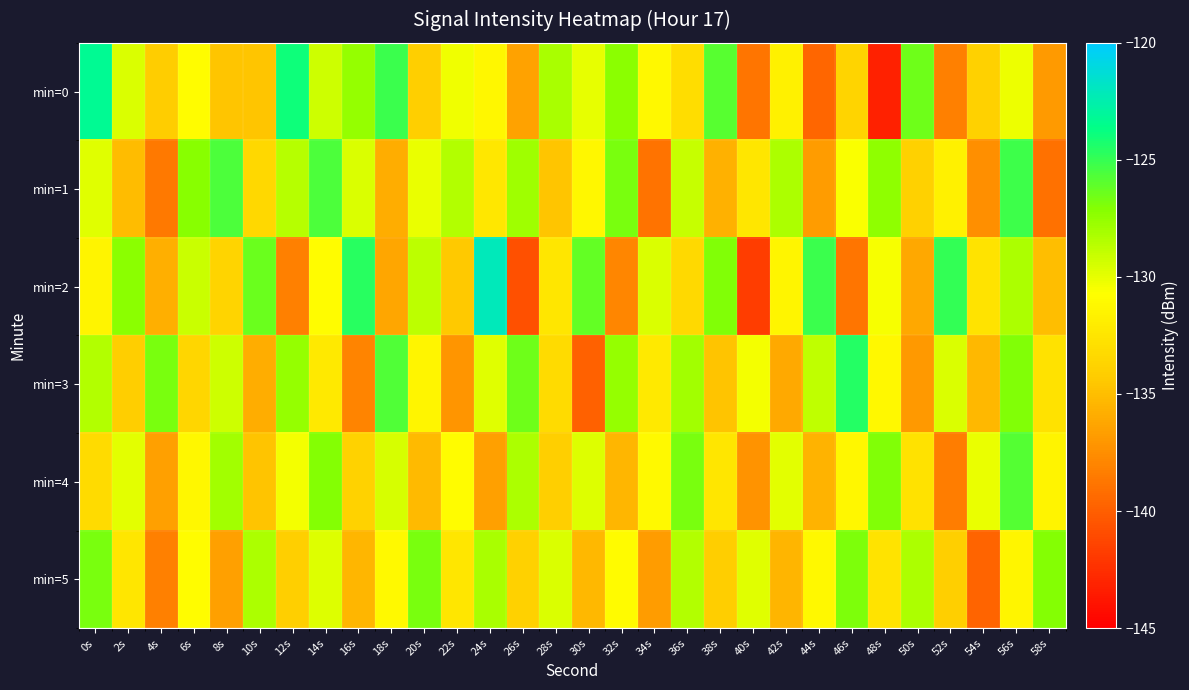

Between 2s and 34s, which series saw the biggest shift?

min=5